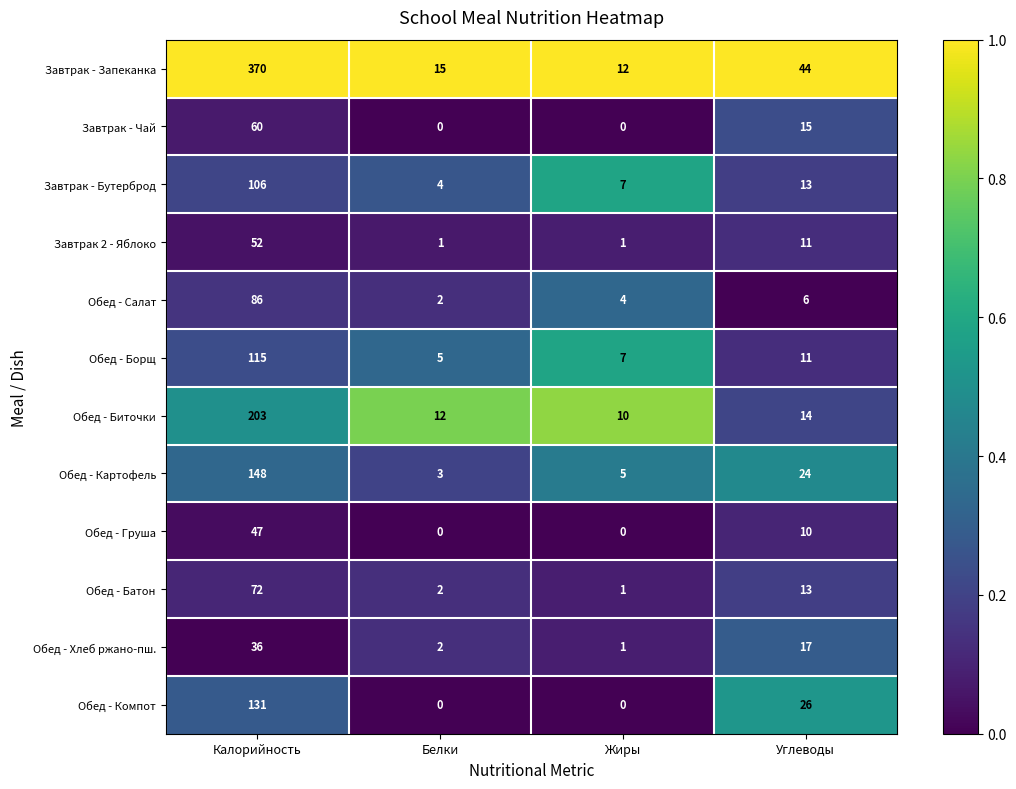

The value of Обед - Груша at Углеводы is 4. True or false?

False